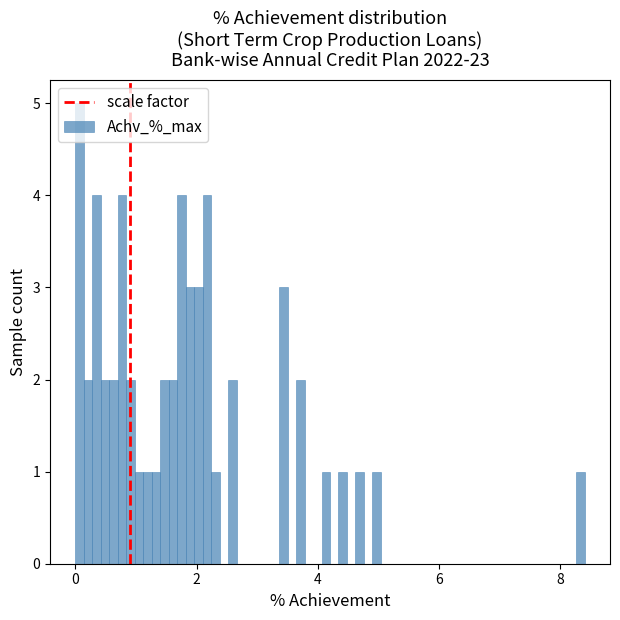

Read against the x-axis, roughly where is the centre of the tallest bar?

0.0